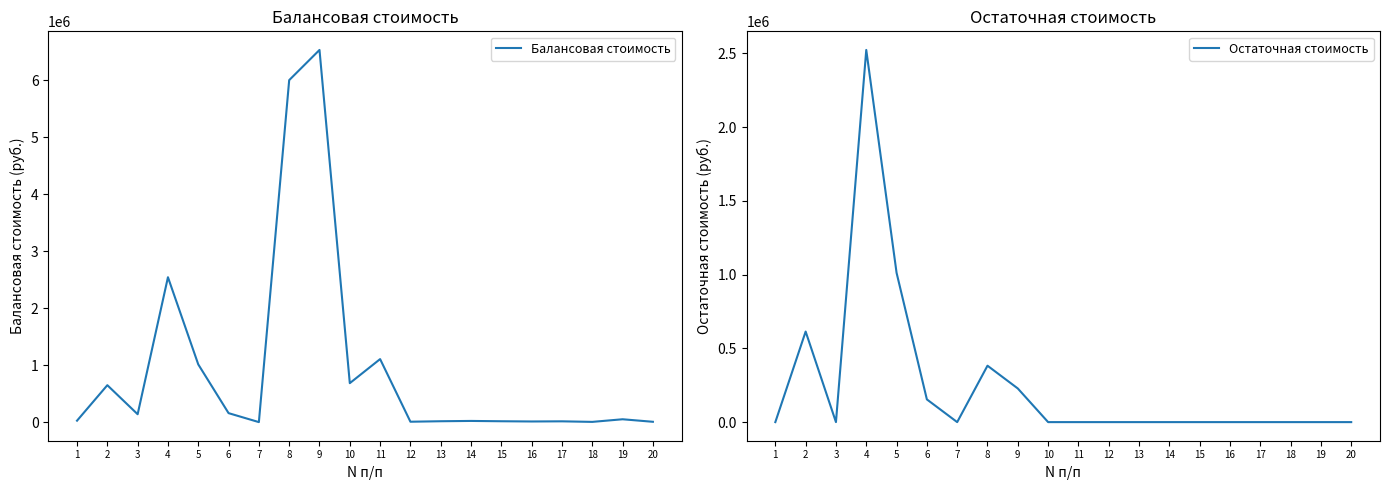

The value of Остаточная стоимость at 15 is 1304509.5. True or false?

False